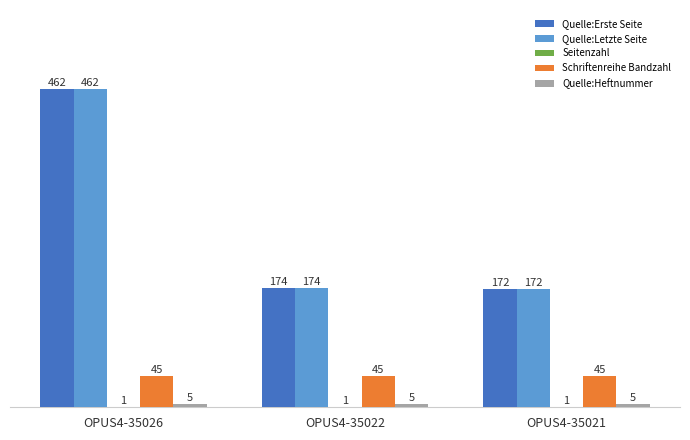

Does the chart contain stacked bars?

No